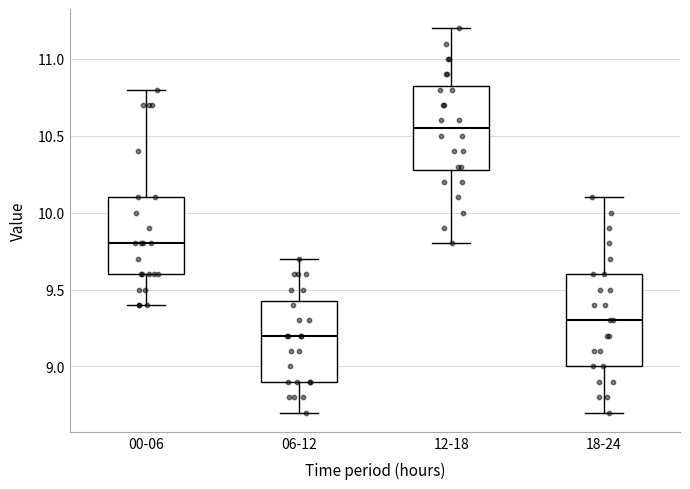

Reading left to right, transcribe this box plot: for each box, give where its median line is, the range the box spans, and where its two whiskers end, as read against the y-axis. The values are not printed on the chart, so give them approximately, as read against the axis.

00-06: median 9.80, box 9.60 to 10.10, whiskers 9.40 to 10.80
06-12: median 9.20, box 8.90 to 9.45, whiskers 8.70 to 9.70
12-18: median 10.55, box 10.30 to 10.85, whiskers 9.80 to 11.20
18-24: median 9.30, box 9.00 to 9.60, whiskers 8.70 to 10.10